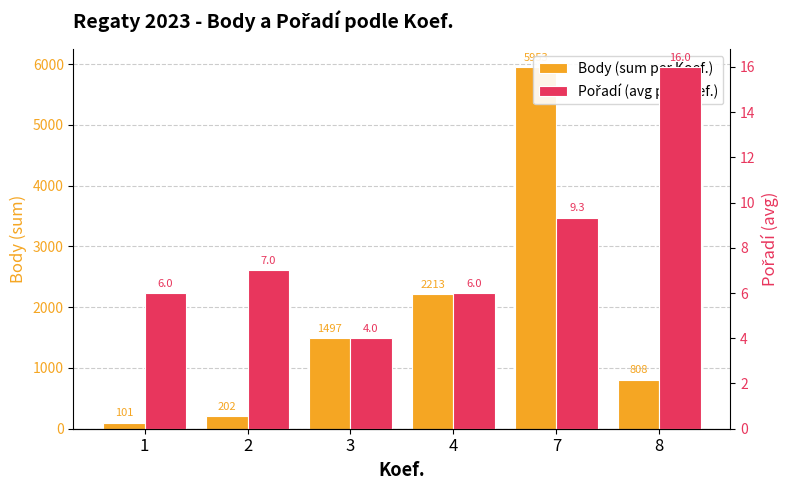

Count the number of categories in the chart.

6